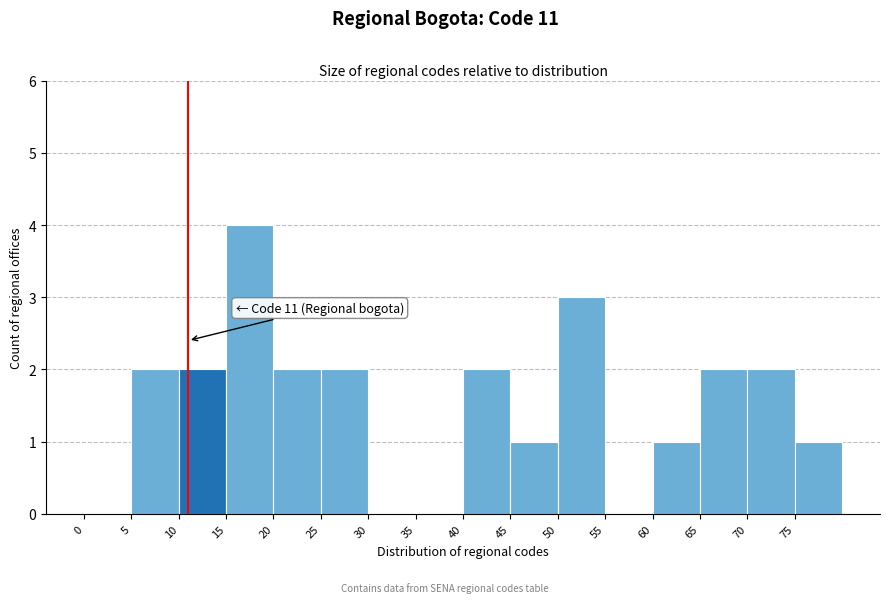

Which range on the x-axis has the tallest bar?

15 to 20